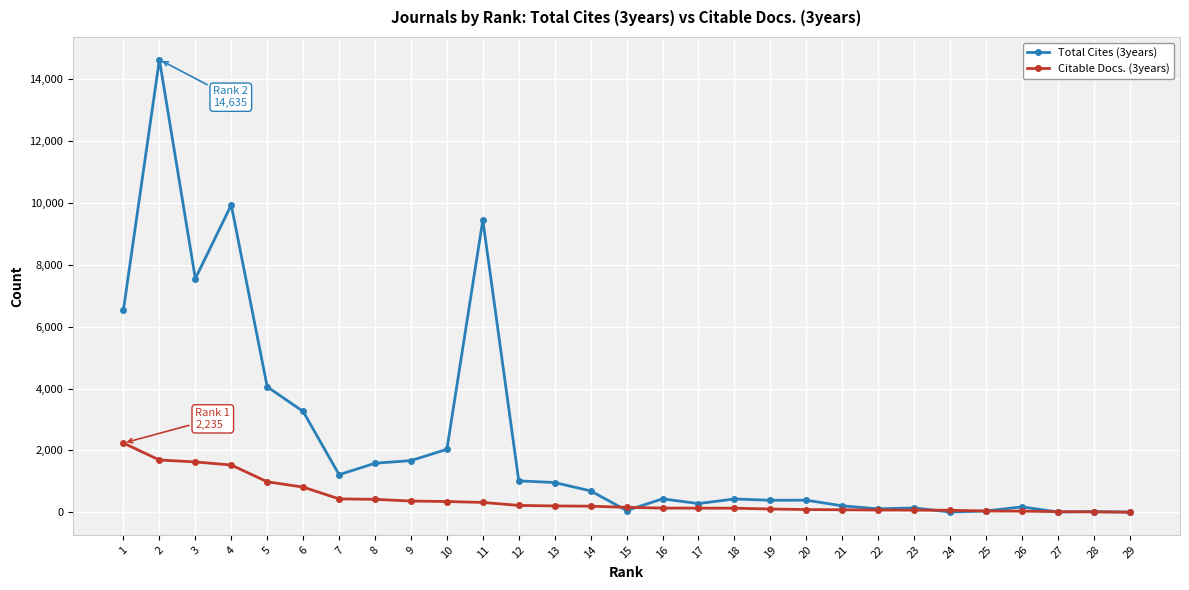

Which series has the largest total across all categories?

Total Cites (3years)